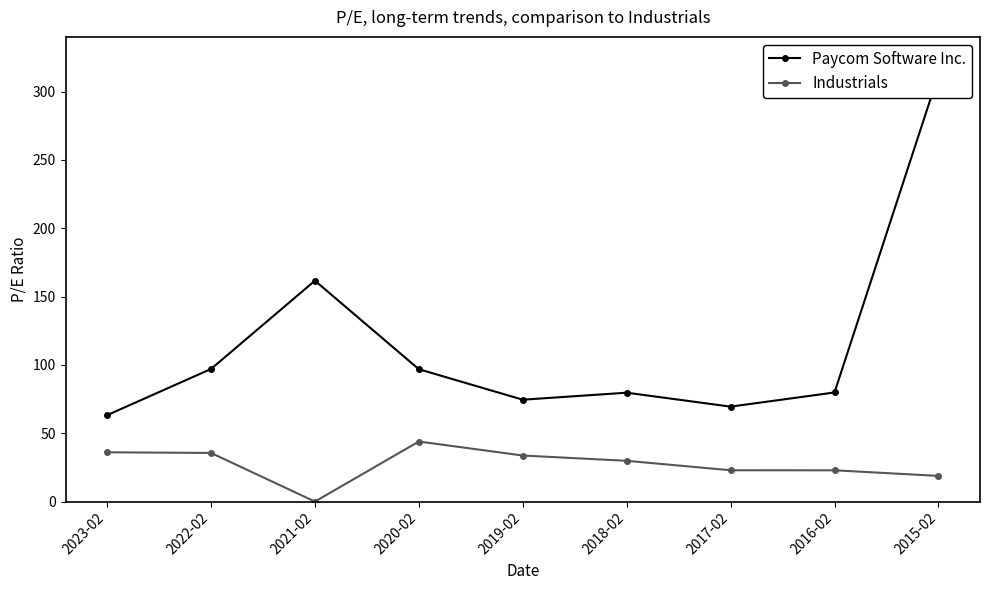

Which series has the largest total across all categories?

Paycom Software Inc.